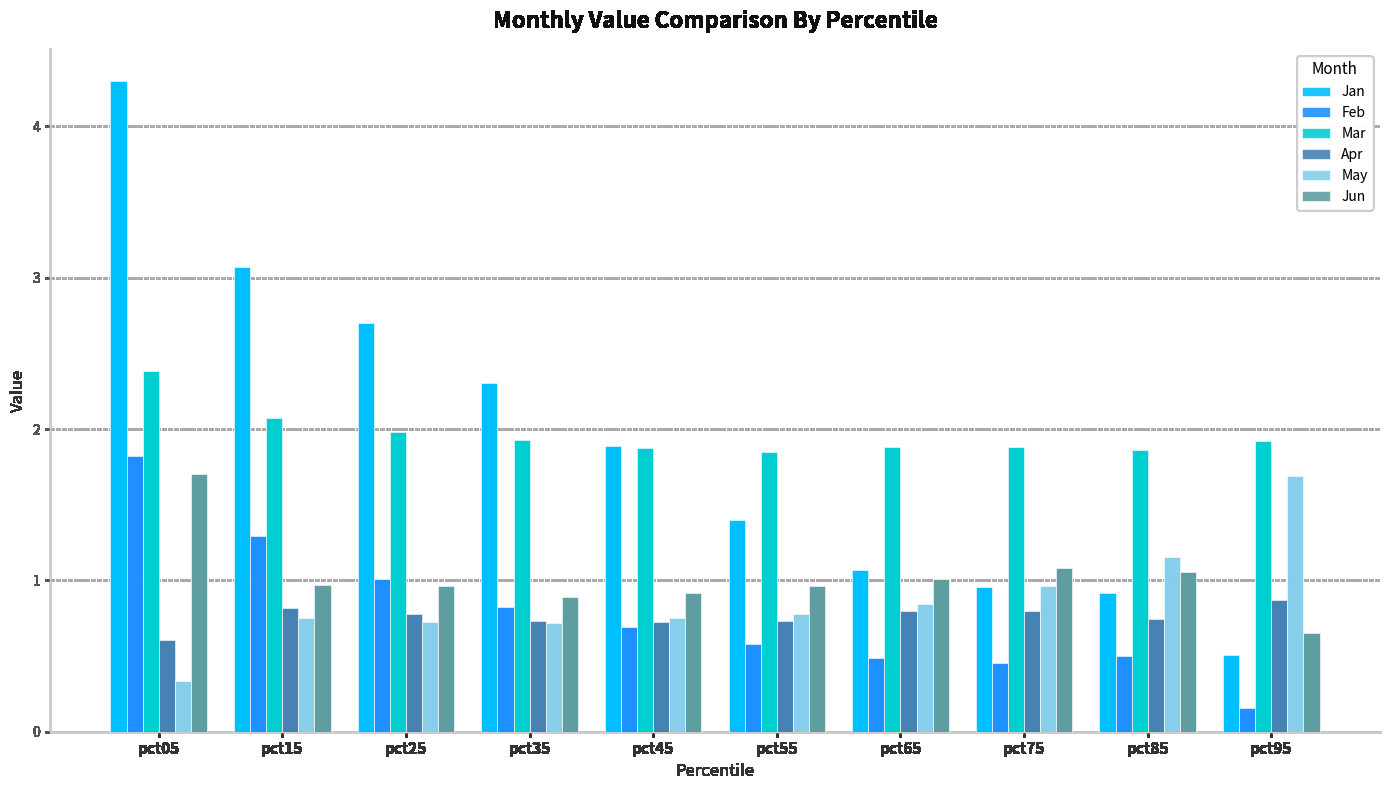

What is the difference between the maximum and minimum values in the Feb series?

1.7